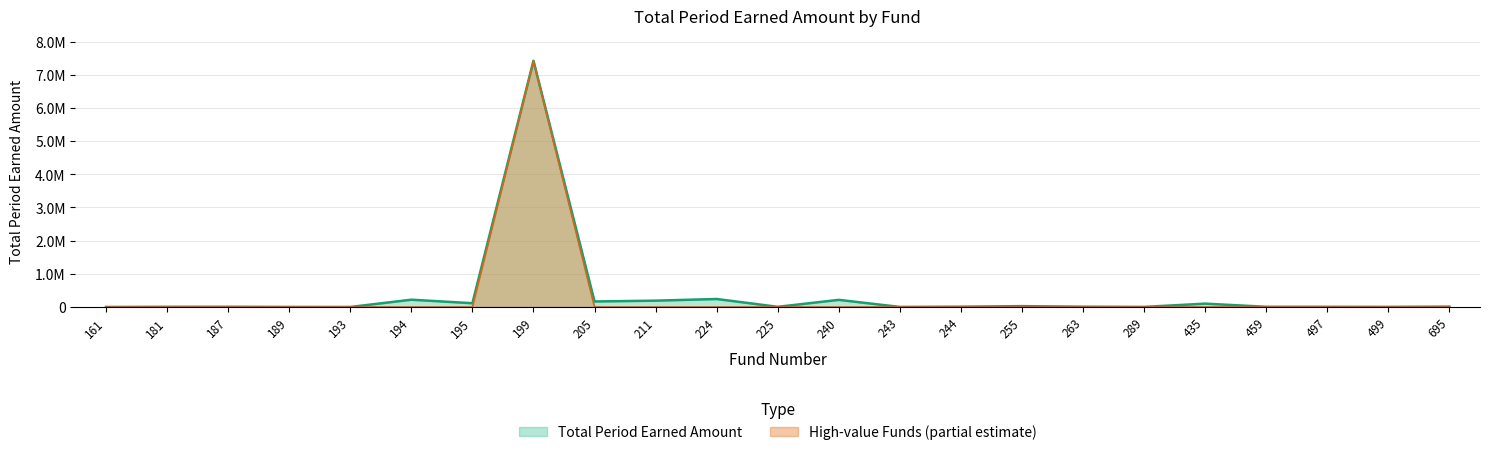

At which category does the data reach its first local peak?

187